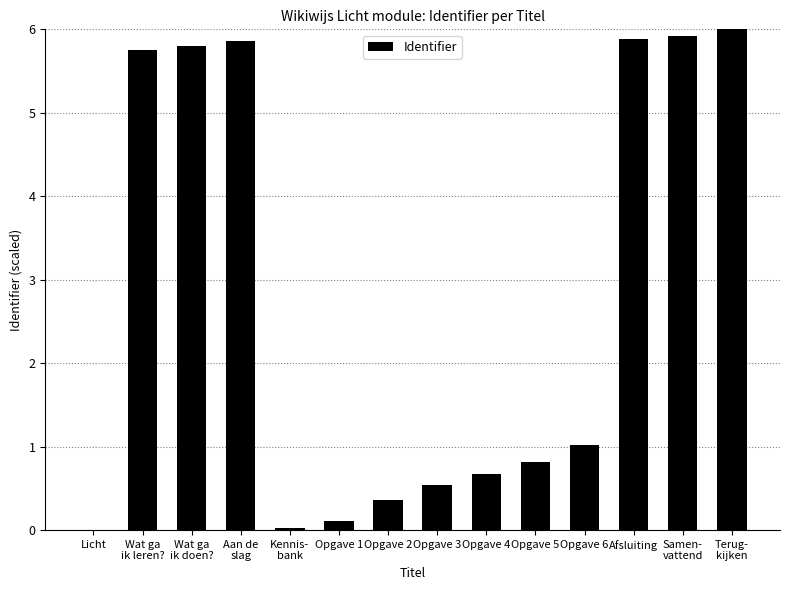

Count the number of data series in this chart.

1